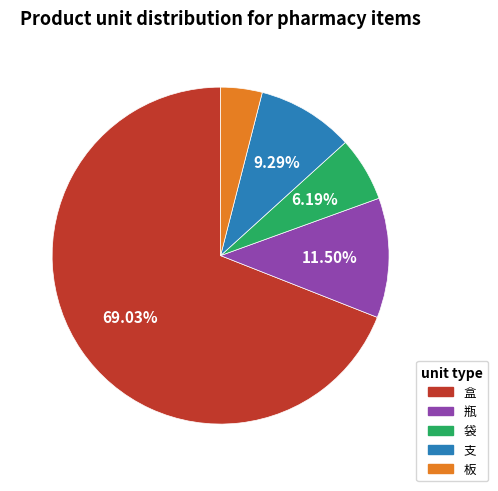

Combined, do 盒 and 袋 account for over 50%?

Yes